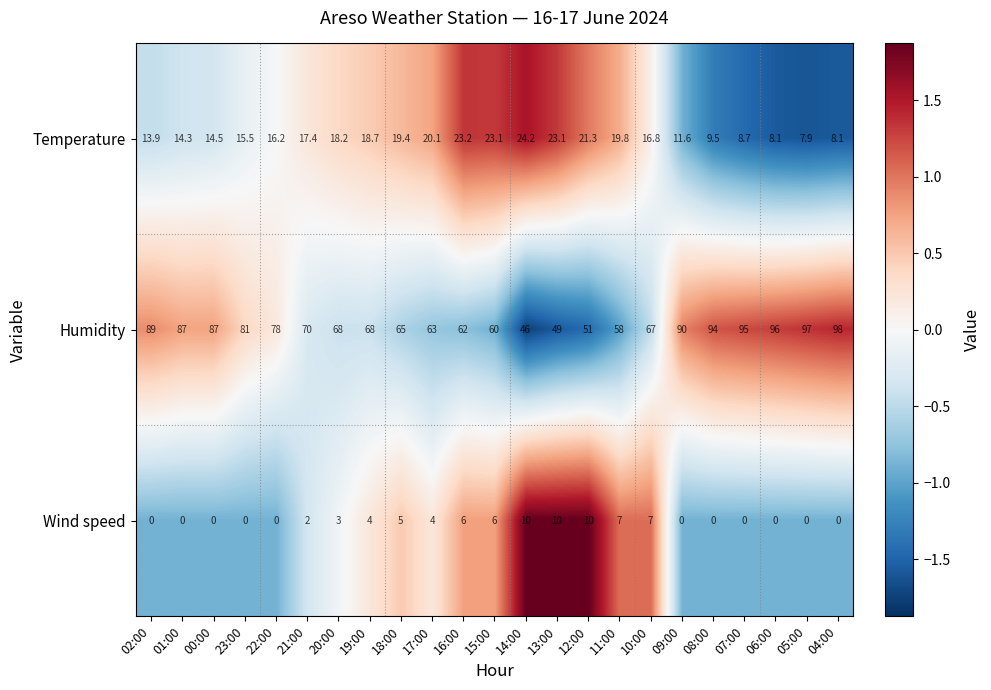

What is the sum of the Temperature values at 10:00 and 18:00?

36.2